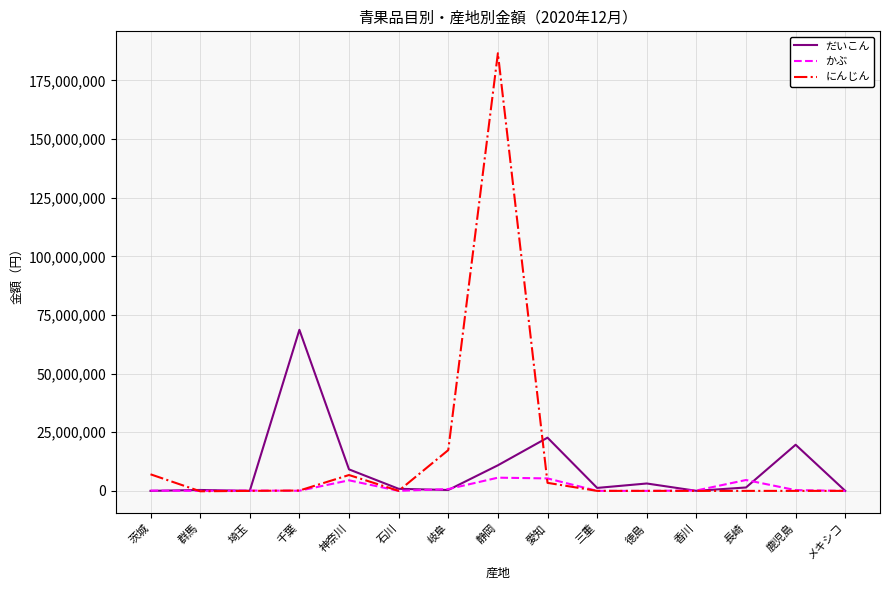

How many categories are shown in the chart?

15